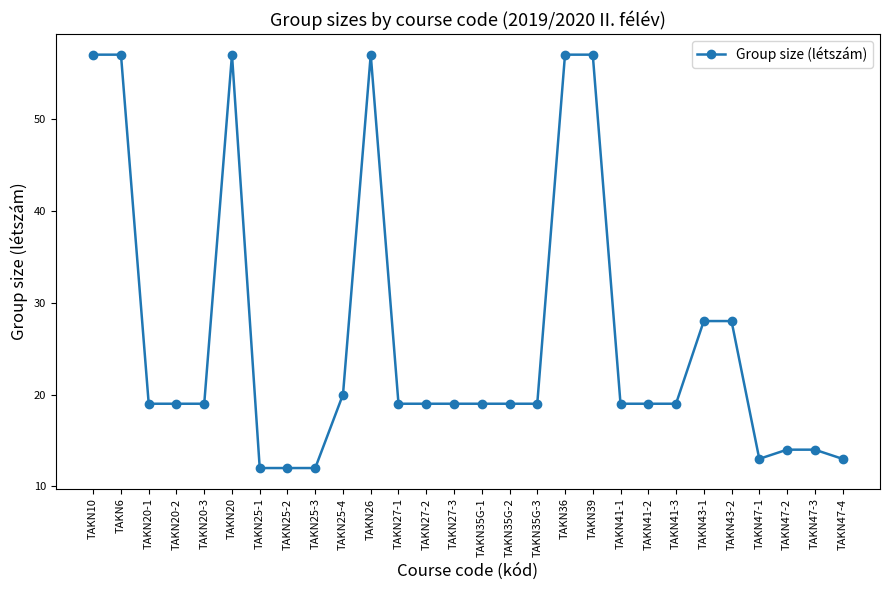

What is the approximate value at TAKN39?

57